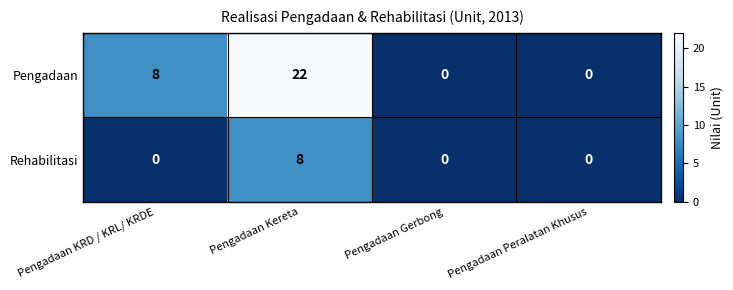

Rank the series by their maximum value, from highest to lowest.

Pengadaan, Rehabilitasi